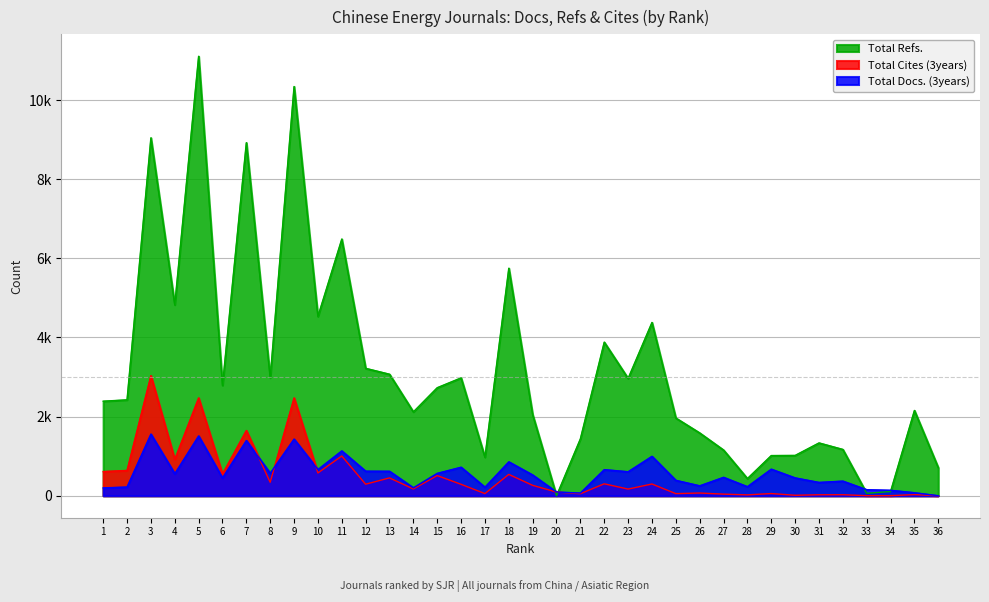

How many distinct data groups are displayed?

3